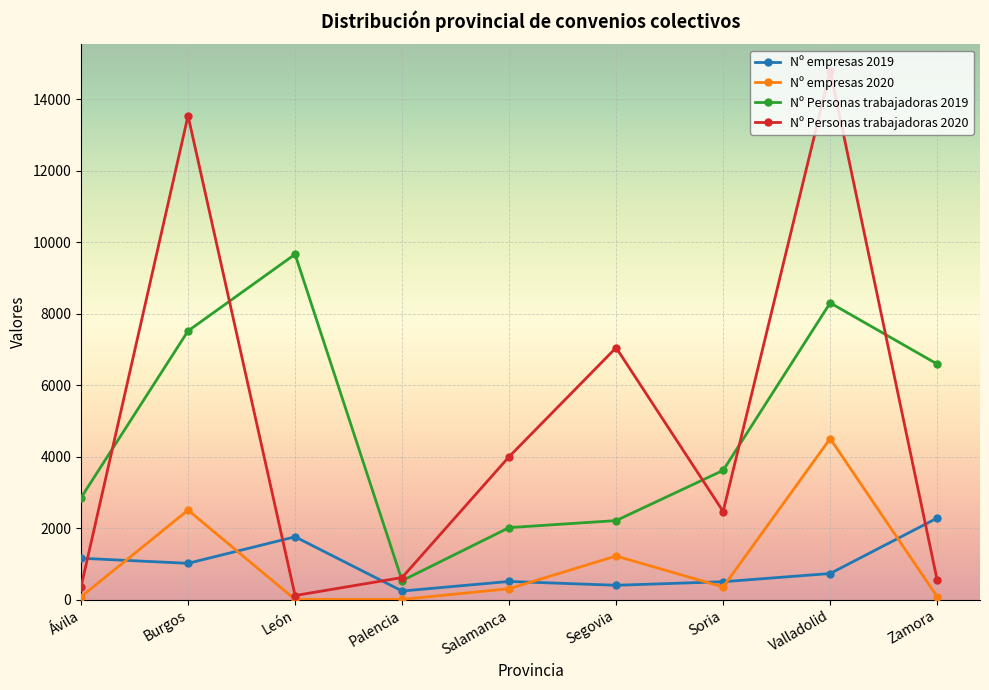

Is this an area chart (filled region under the line)?

No